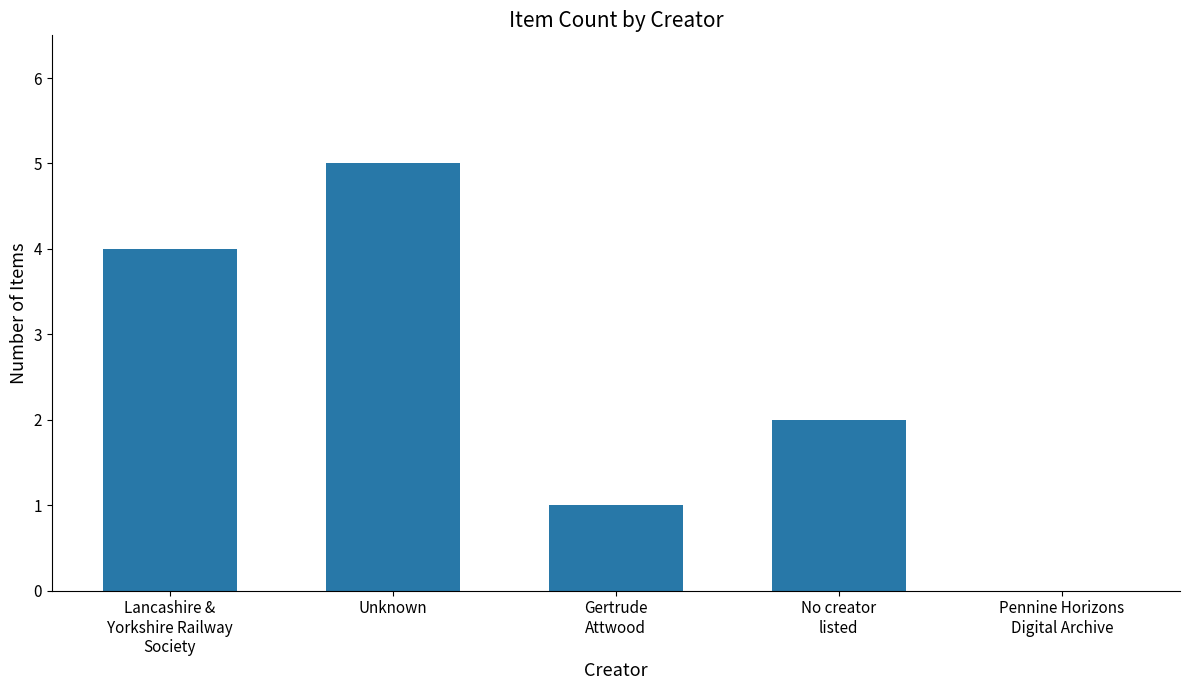

Reading right to left, list all the values displayed in this chart.

0	2	1	5	4